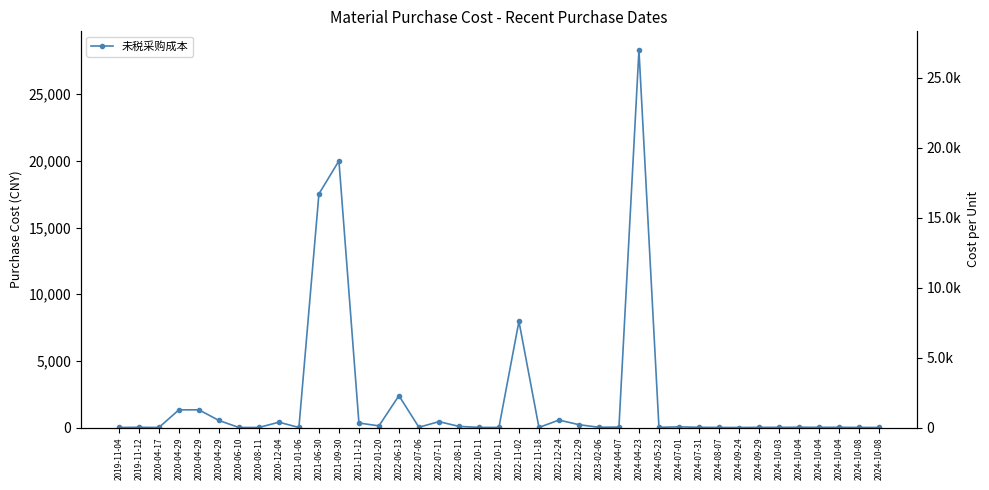

What is the value of the 33rd point from the left?

13.3